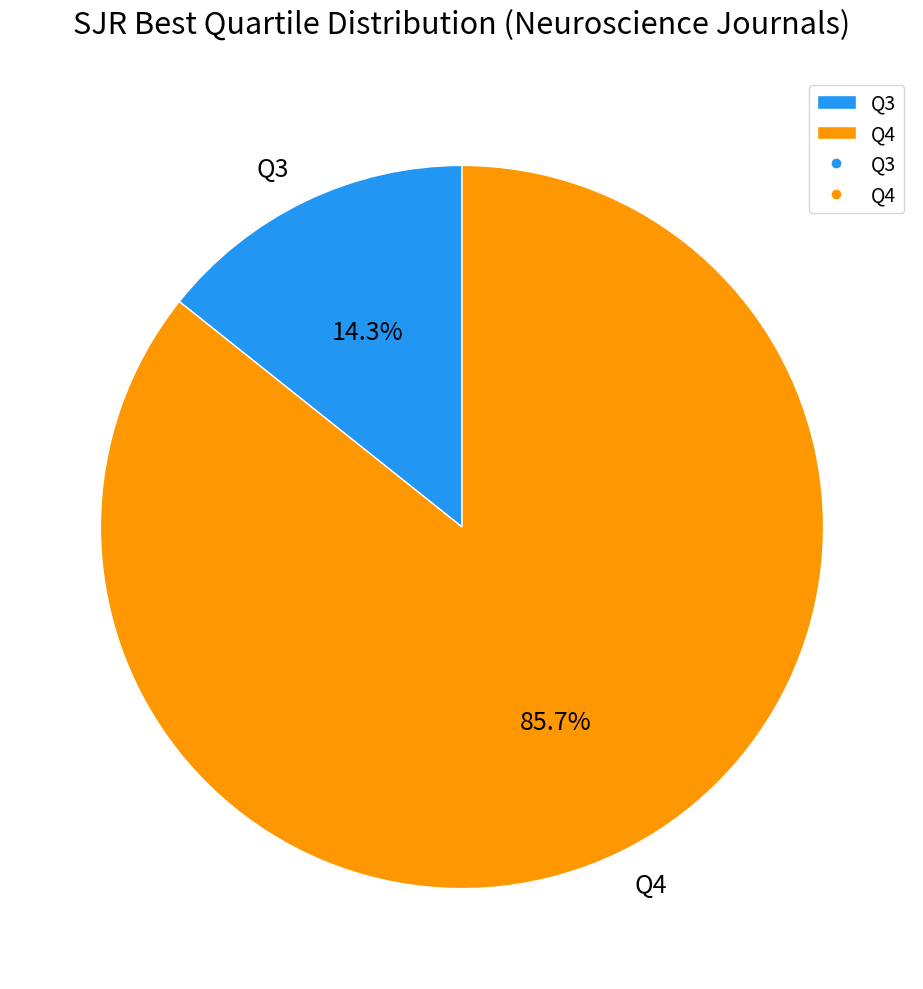

How many segments does this pie chart have?

2